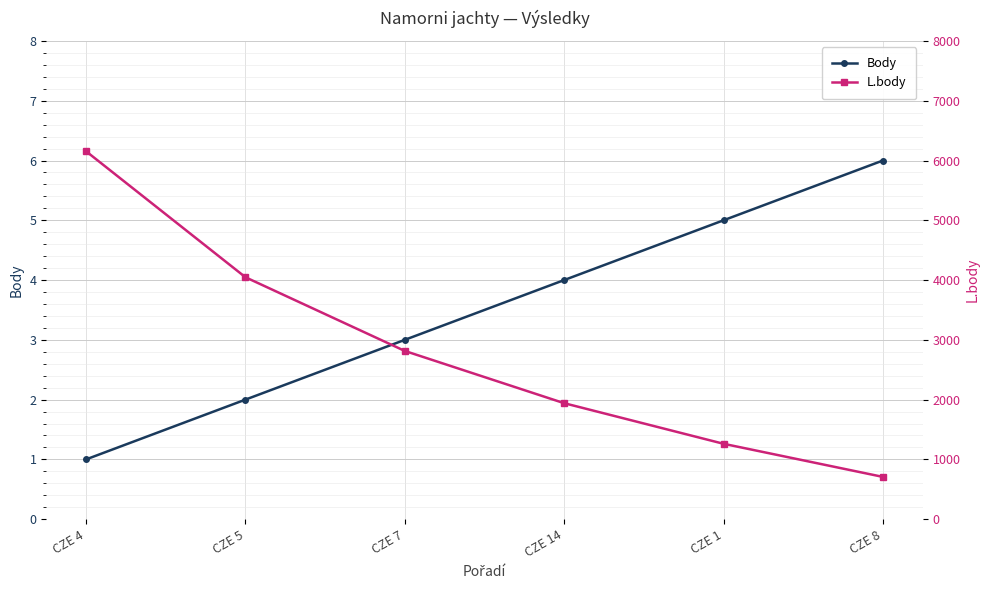

True or false: L.body has more than 2 points higher than both neighbors.

False